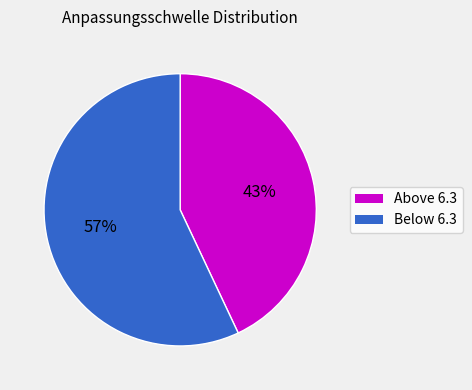

Does any single category account for the majority?

Yes